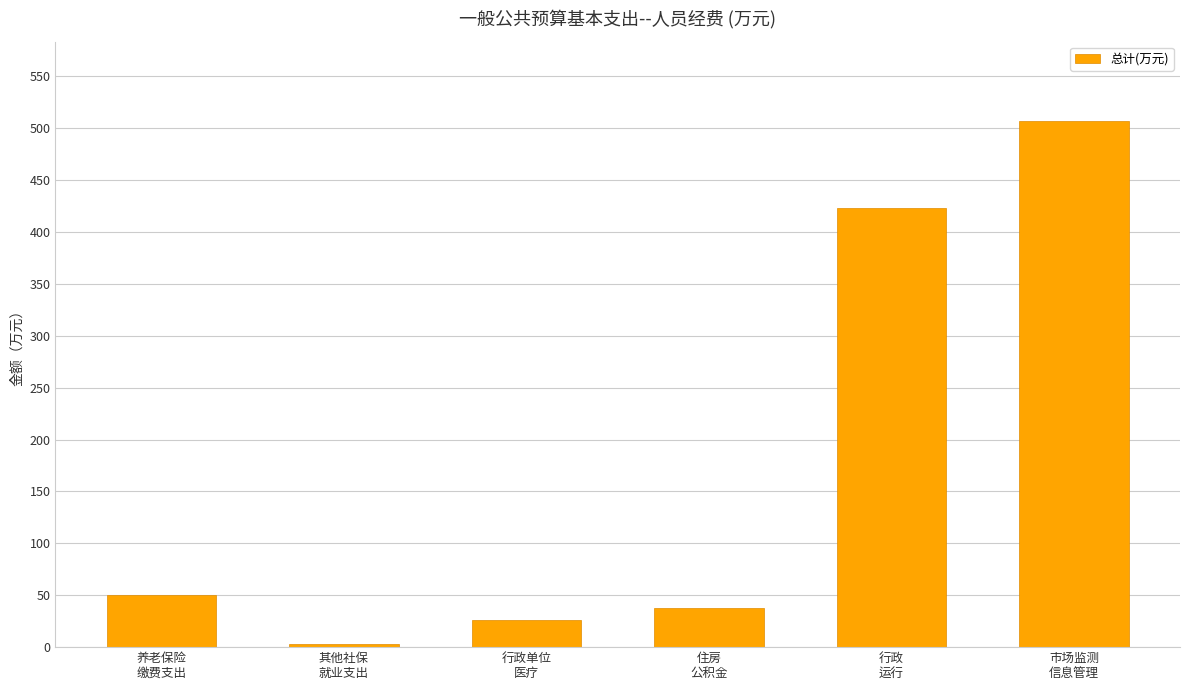

Read the value at 行政单位
医疗.

26.4